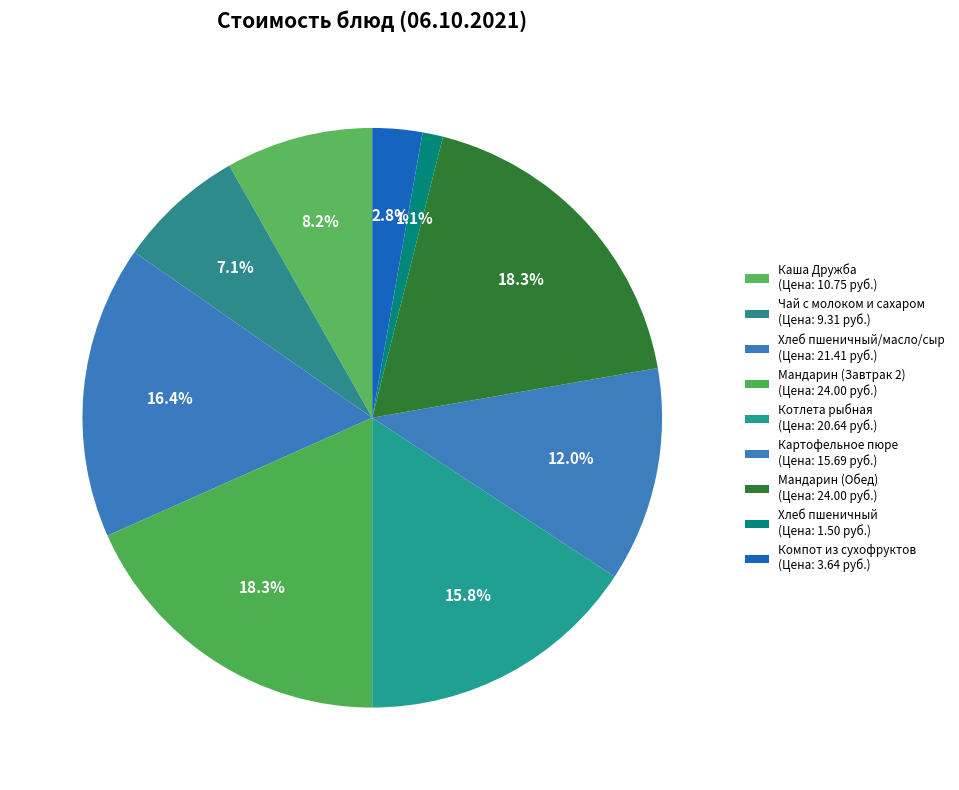

How many slices are in this pie chart?

9